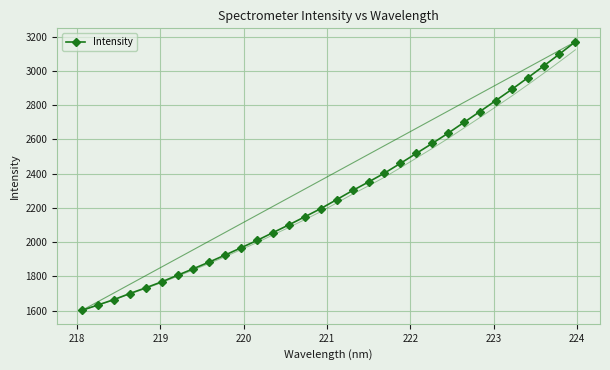

What is the value of the Intensity point at the 17th from the left?

2248.7